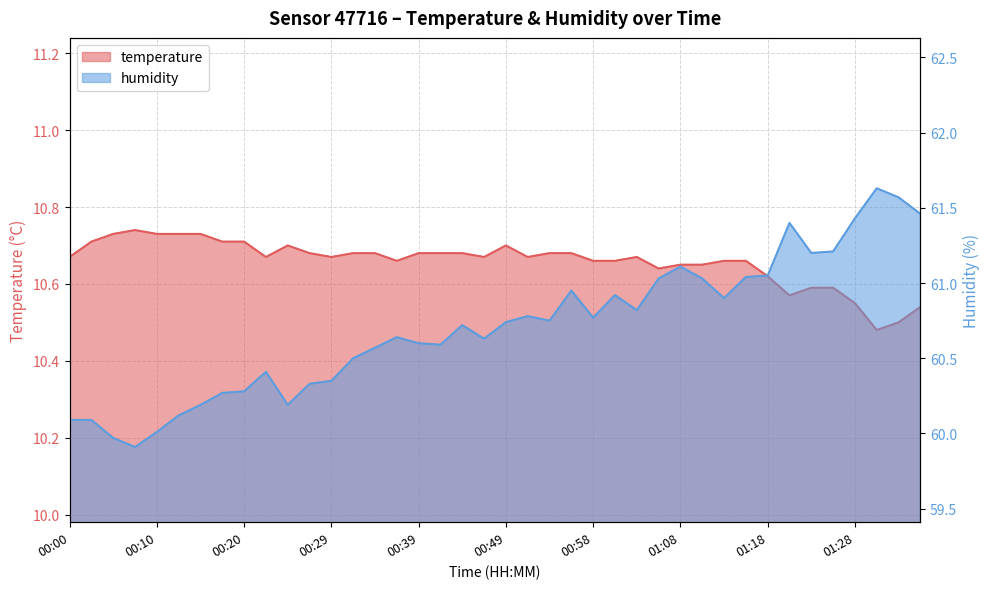

The value of temperature at 00:54 is 14.3. True or false?

False